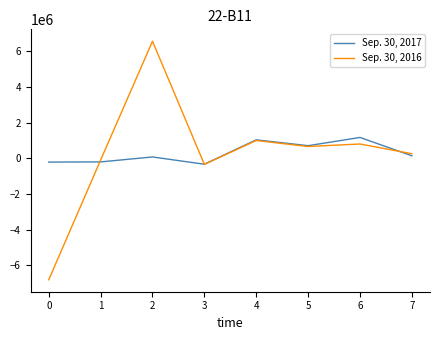

At which label does Sep. 30, 2016 reach its peak?

2